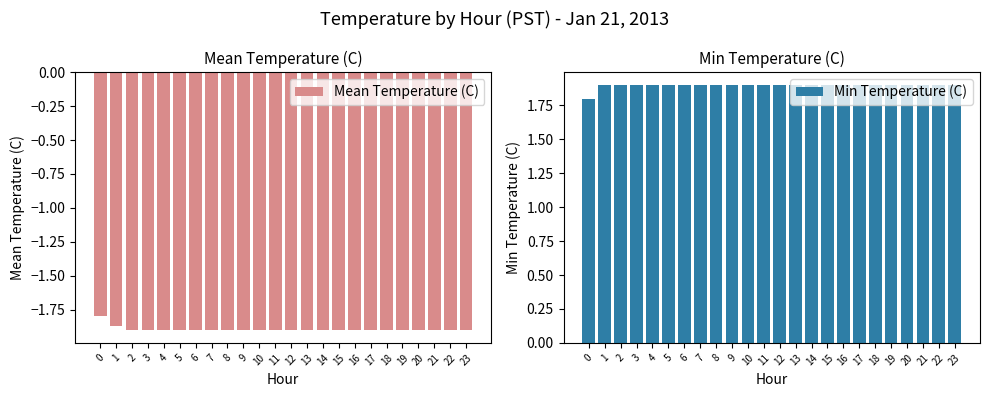

What is the difference between the maximum and minimum values in the Min Temperature (C) series?

0.1